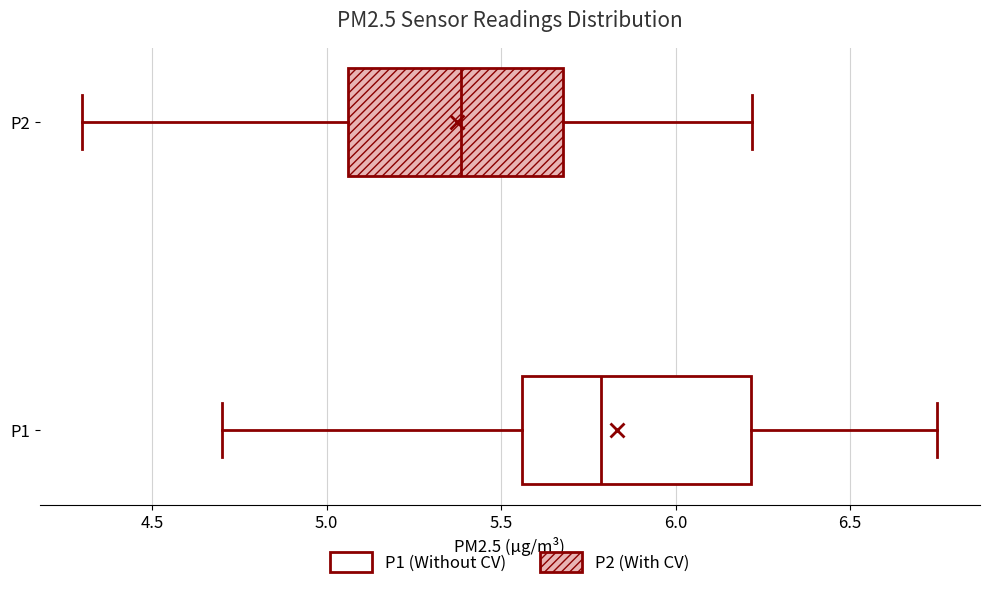

Reading bottom to top, transcribe this box plot: for each box, give where its median line is, the range the box spans, and where its two whiskers end, as read against the x-axis. The values are not printed on the chart, so give them approximately, as read against the axis.

P1: median 5.80, box 5.55 to 6.20, whiskers 4.70 to 6.75
P2: median 5.40, box 5.05 to 5.70, whiskers 4.30 to 6.20